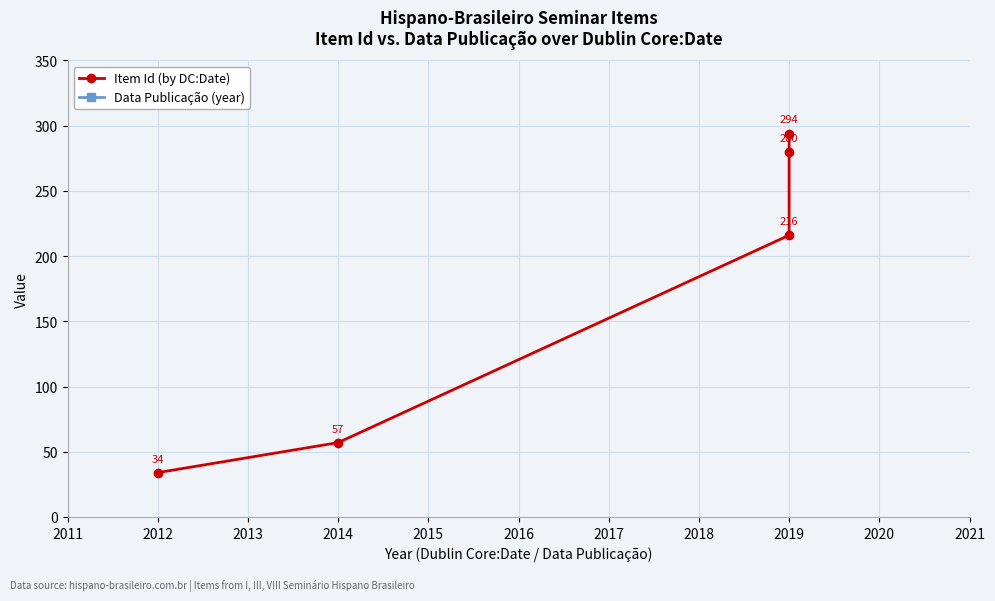

Reading left to right, extract all data points from this chart.

Item Id (by DC:Date): 34	57	216	280	294
Data Publicação (year): 2013	2016	2020	2020	2020